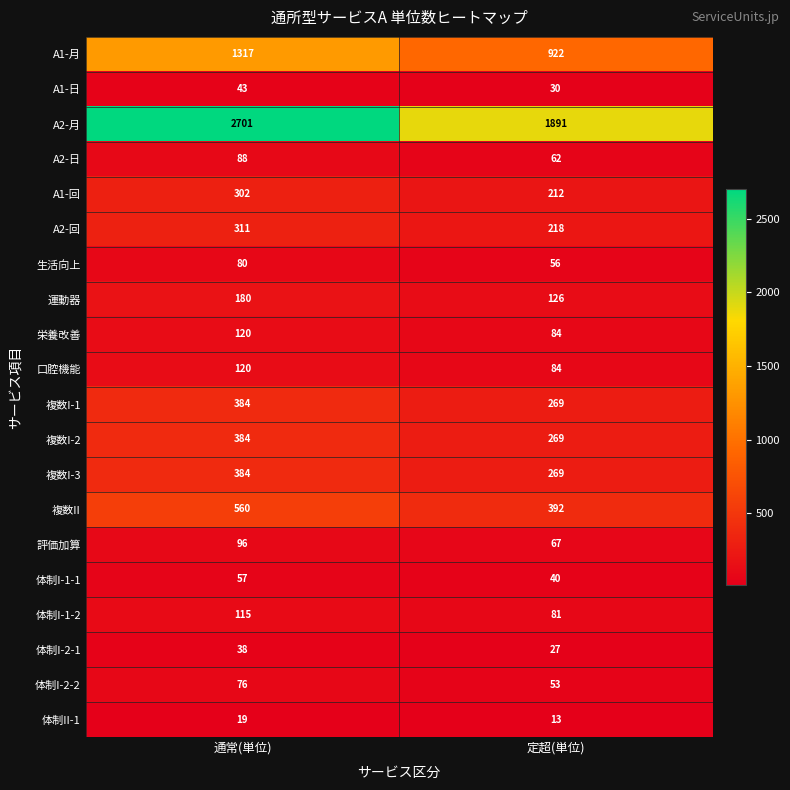

How many series are shown in this chart?

20